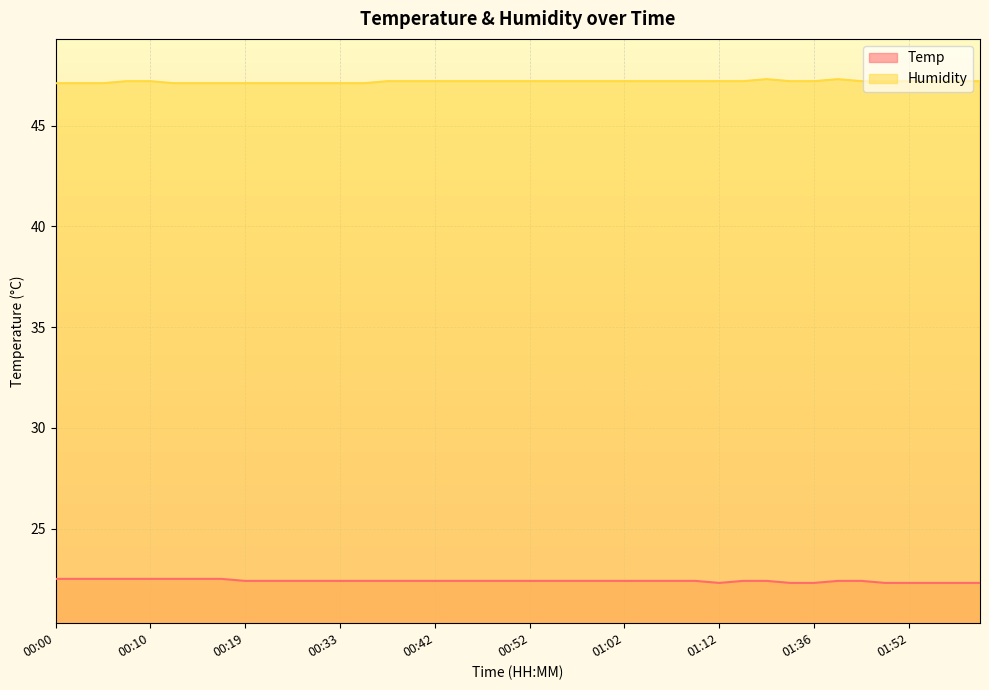

Reading right to left, what are all the values shown in this chart?

Temp: 01:59=22.3	01:57=22.3	01:55=22.3	01:52=22.3	01:50=22.3	01:42=22.4	01:39=22.4	01:36=22.3	01:34=22.3	01:29=22.4	01:14=22.4	01:12=22.3	01:09=22.4	01:07=22.4	01:05=22.4	01:02=22.4	01:00=22.4	00:57=22.4	00:55=22.4	00:52=22.4	00:50=22.4	00:47=22.4	00:45=22.4	00:42=22.4	00:40=22.4	00:37=22.4	00:35=22.4	00:33=22.4	00:30=22.4	00:24=22.4	00:22=22.4	00:19=22.4	00:17=22.5	00:15=22.5	00:12=22.5	00:10=22.5	00:07=22.5	00:05=22.5	00:02=22.5	00:00=22.5
Humidity: 01:59=47.2	01:57=47.2	01:55=47.2	01:52=47.2	01:50=47.2	01:42=47.2	01:39=47.3	01:36=47.2	01:34=47.2	01:29=47.3	01:14=47.2	01:12=47.2	01:09=47.2	01:07=47.2	01:05=47.2	01:02=47.2	01:00=47.2	00:57=47.2	00:55=47.2	00:52=47.2	00:50=47.2	00:47=47.2	00:45=47.2	00:42=47.2	00:40=47.2	00:37=47.2	00:35=47.1	00:33=47.1	00:30=47.1	00:24=47.1	00:22=47.1	00:19=47.1	00:17=47.1	00:15=47.1	00:12=47.1	00:10=47.2	00:07=47.2	00:05=47.1	00:02=47.1	00:00=47.1